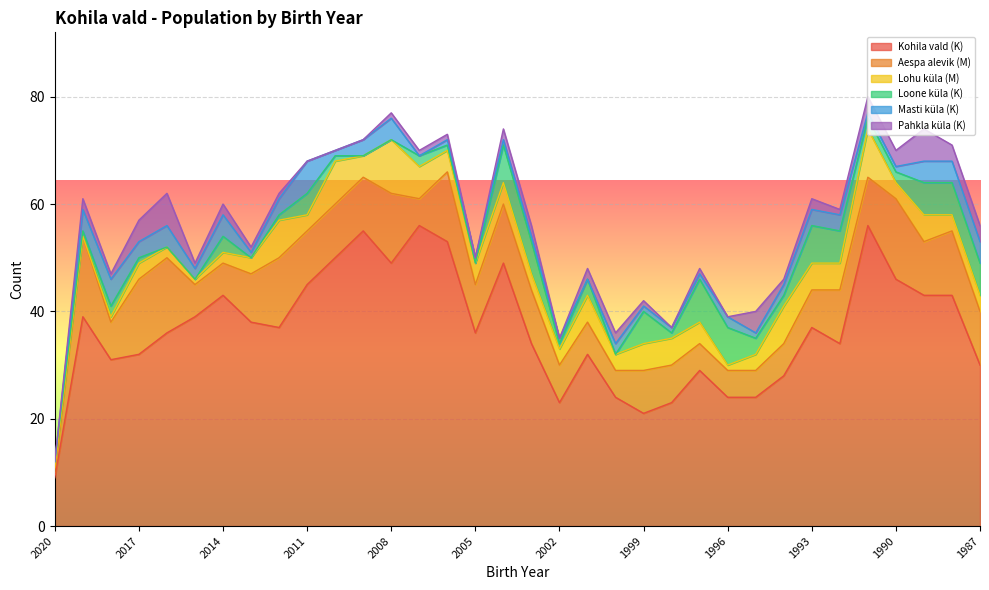

In Lohu küla (M), how many points are higher than both neighbors (excluding endpoints)?

8